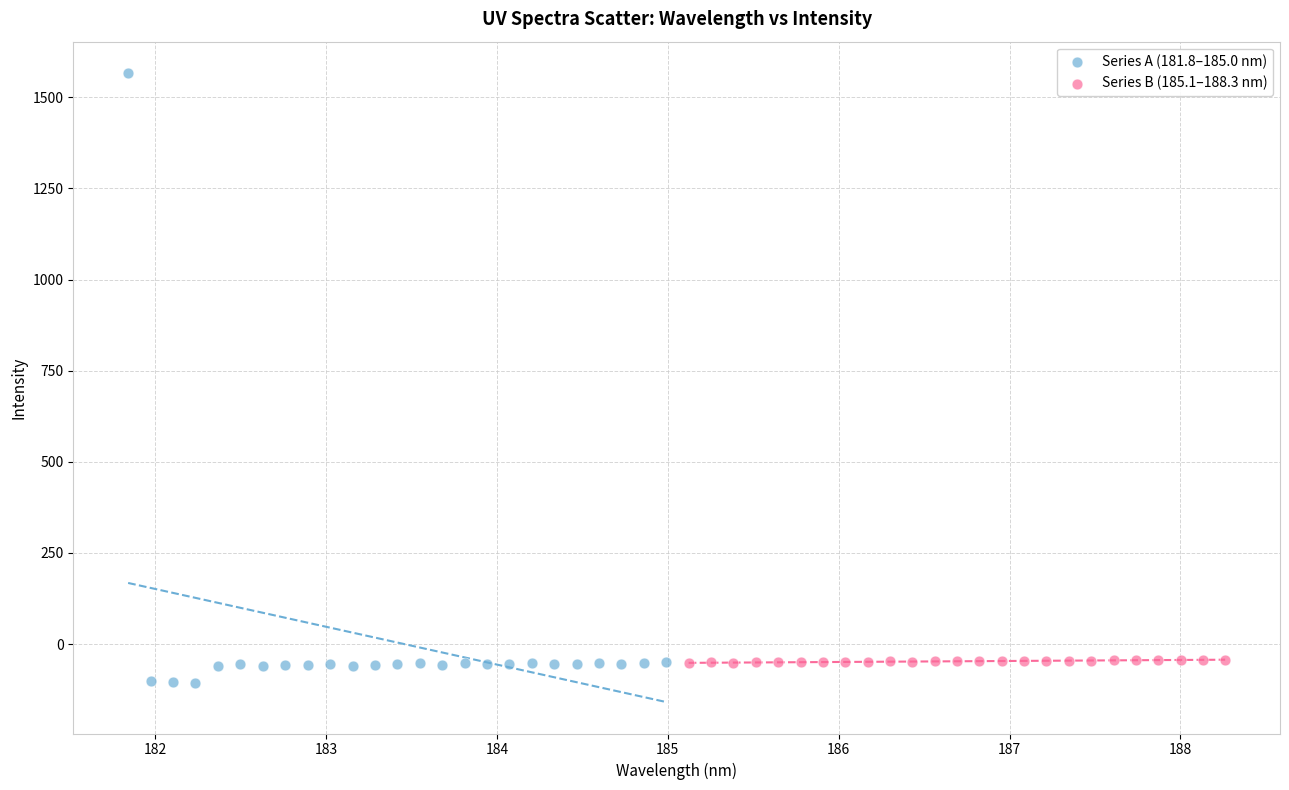

Which series has the largest Y range (max minus min)?

Series A (181.8–185.0 nm)